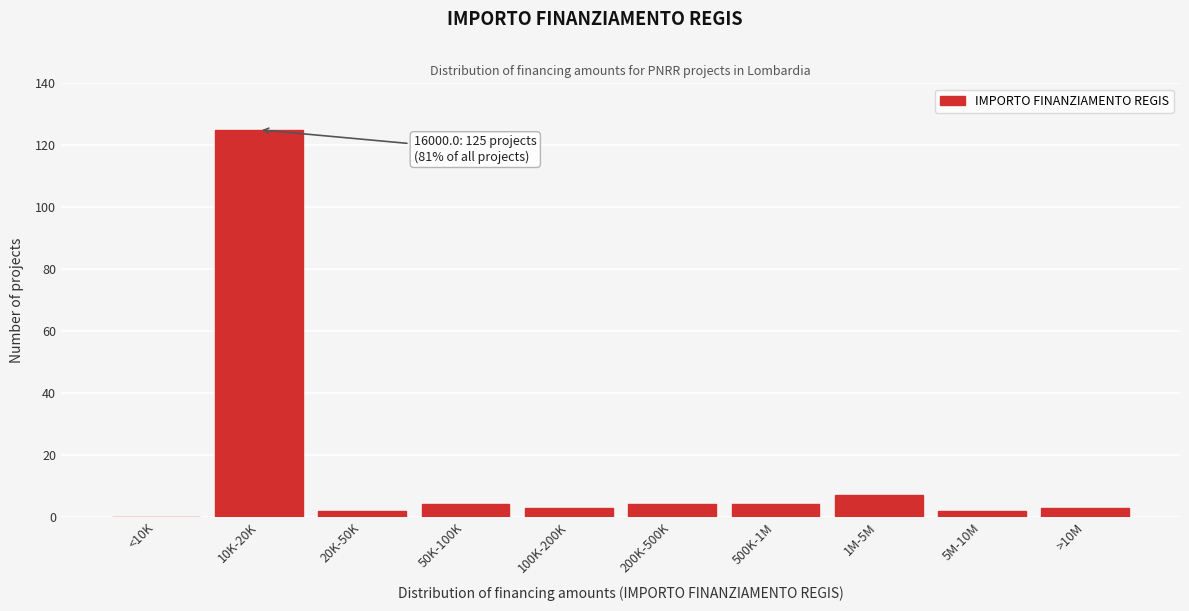

Reading left to right, transcribe all the data shown in this chart.

<10K=0	10K-20K=125	20K-50K=2	50K-100K=4	100K-200K=3	200K-500K=4	500K-1M=4	1M-5M=7	5M-10M=2	>10M=3